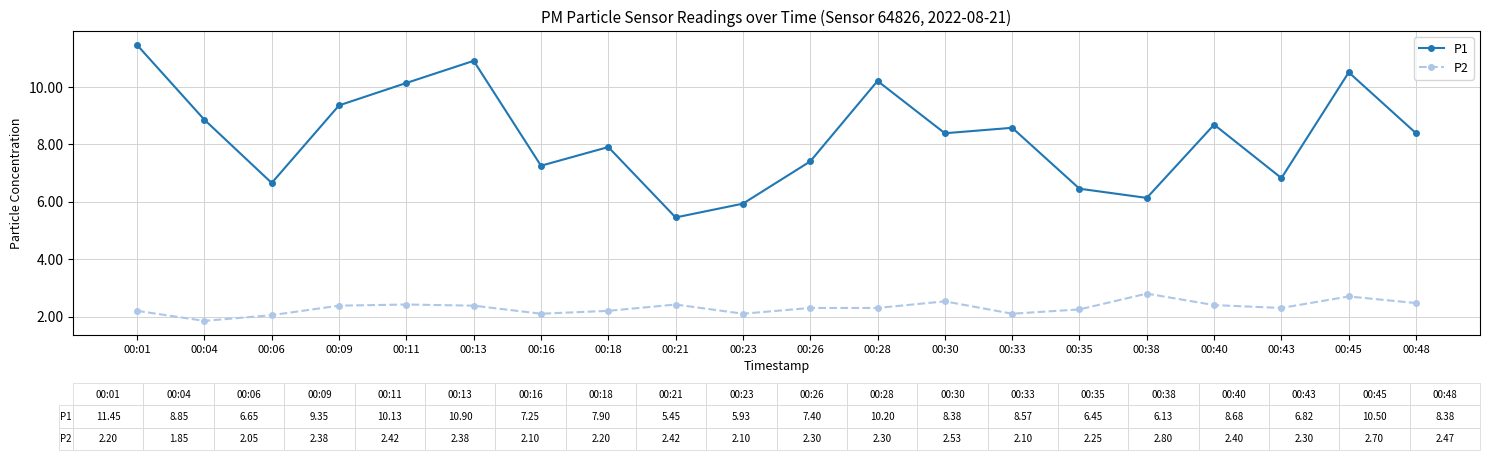

Rank the series by their average value, from highest to lowest.

P1, P2